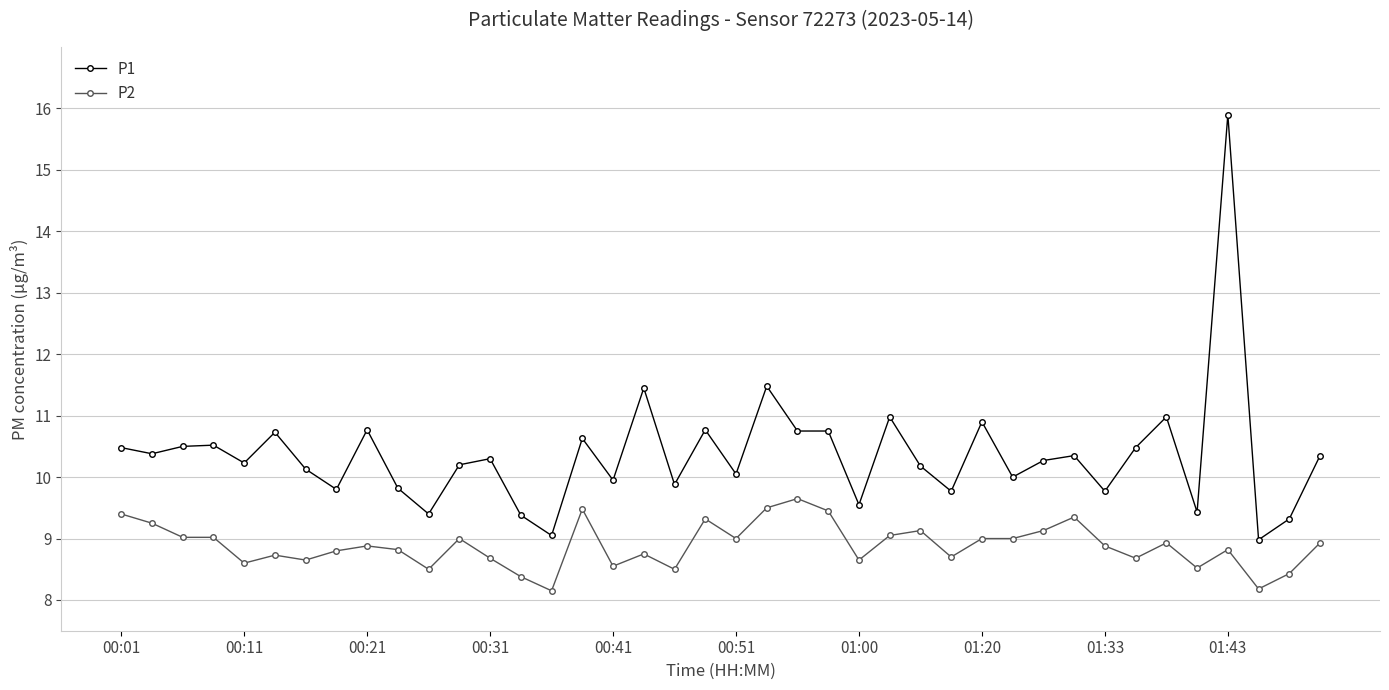

What is the average value of the P2 series?

8.9